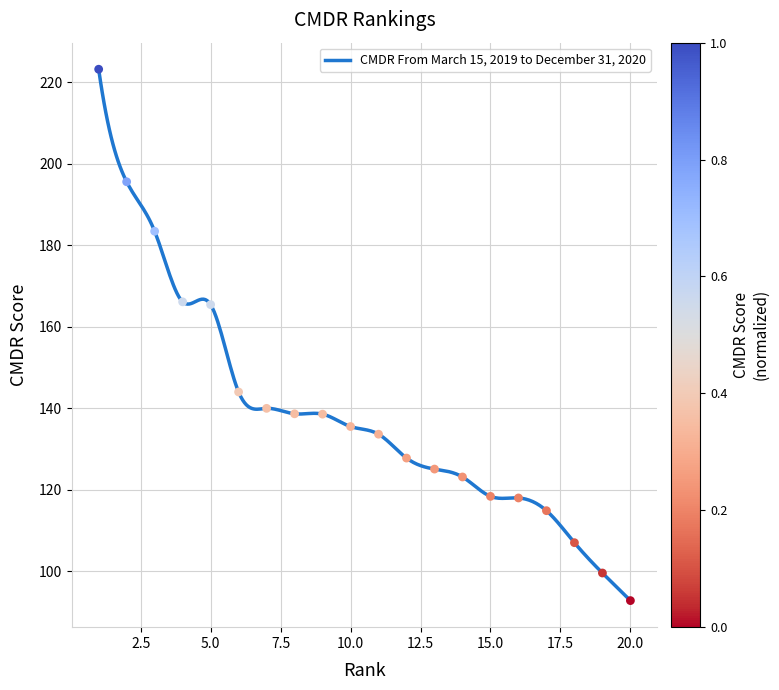

What is the change in value from 7 to 13?

-14.9